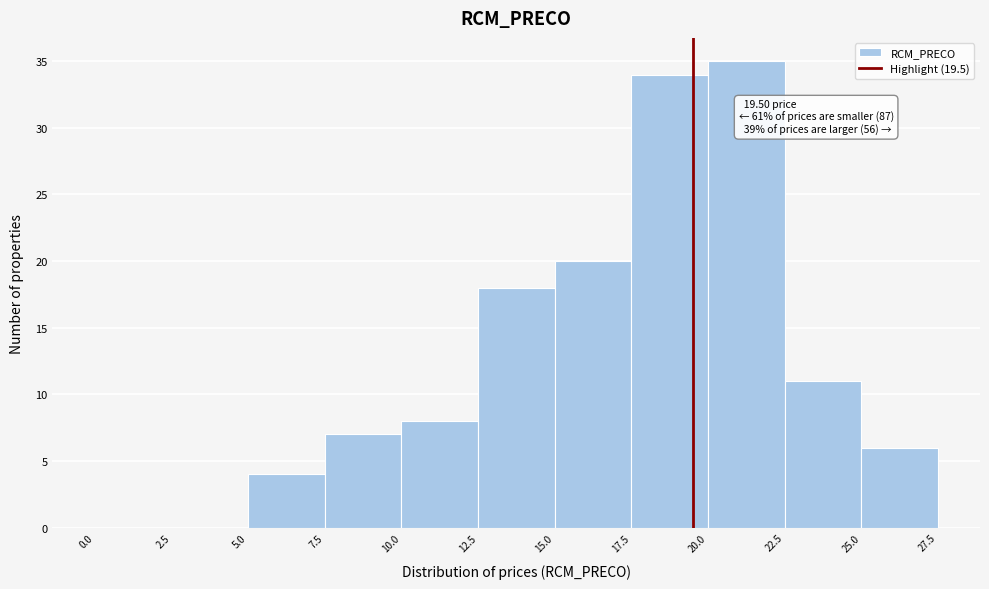

Over which range of the x-axis is the bar tallest?

20.0 to 22.5